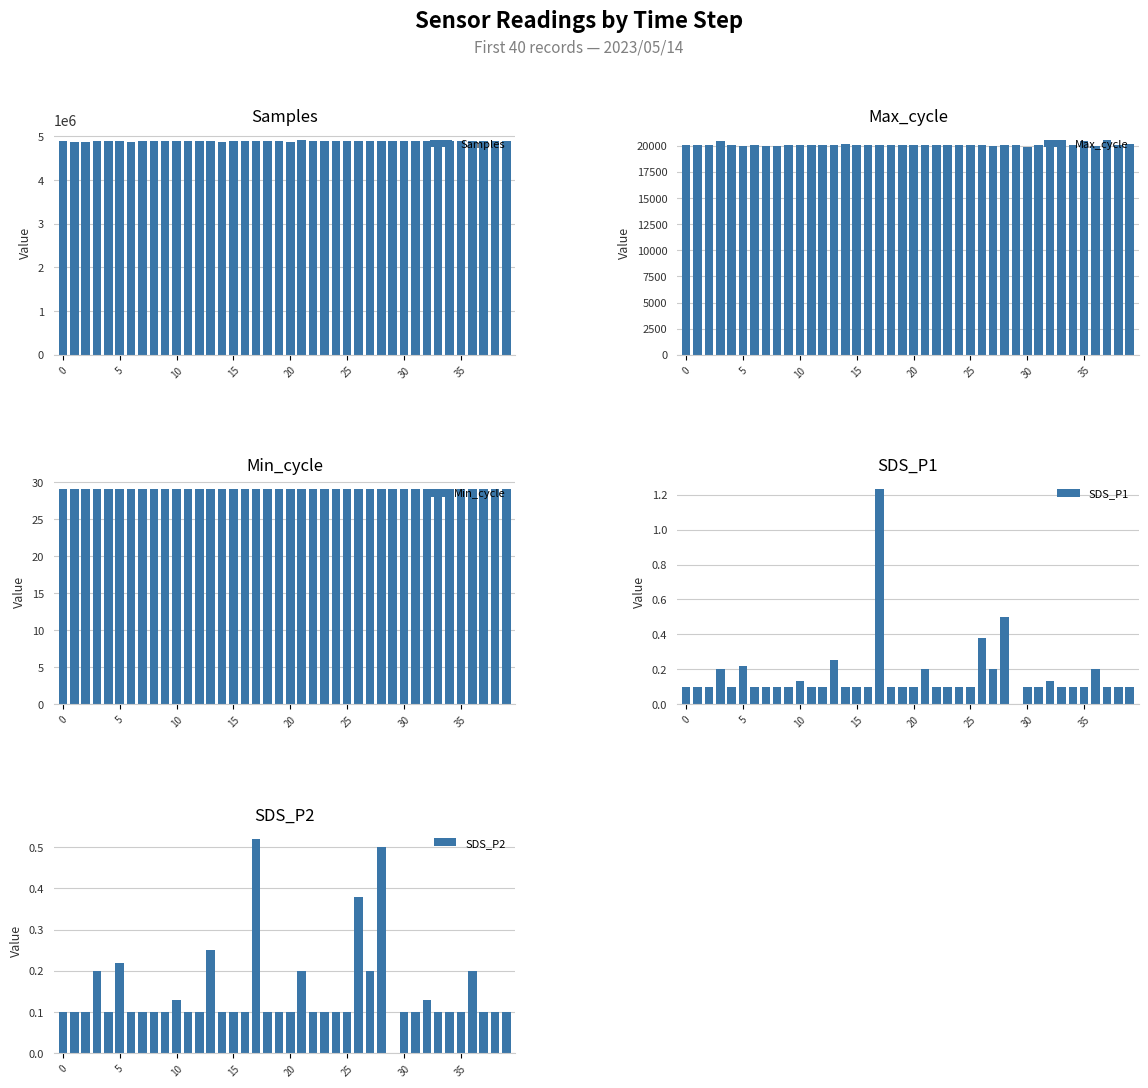

What is the label of the 10th bar from the right?

30